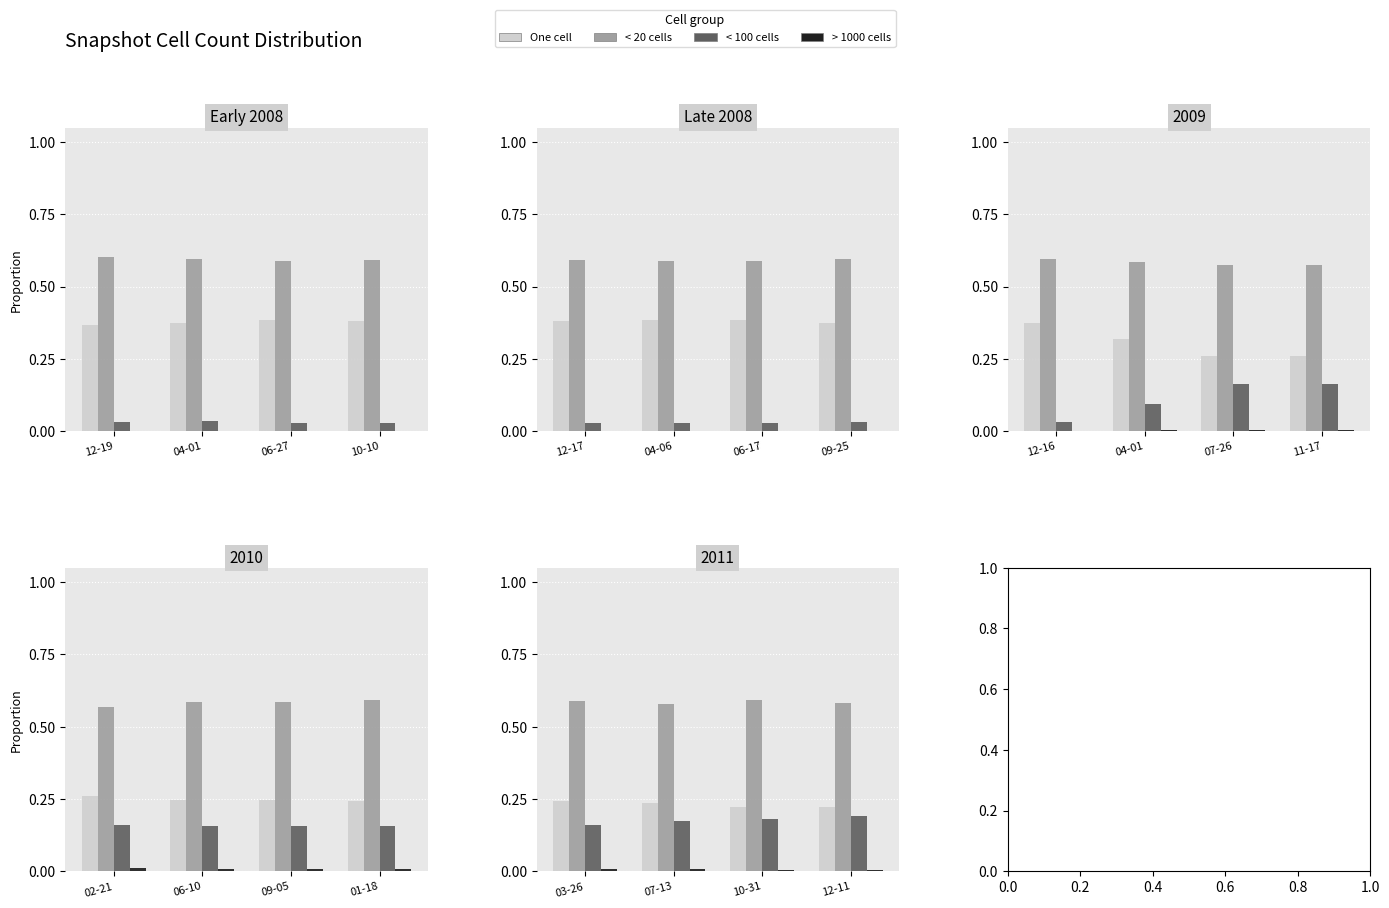

What is the spread (max minus min) of values at 03-26?

0.6